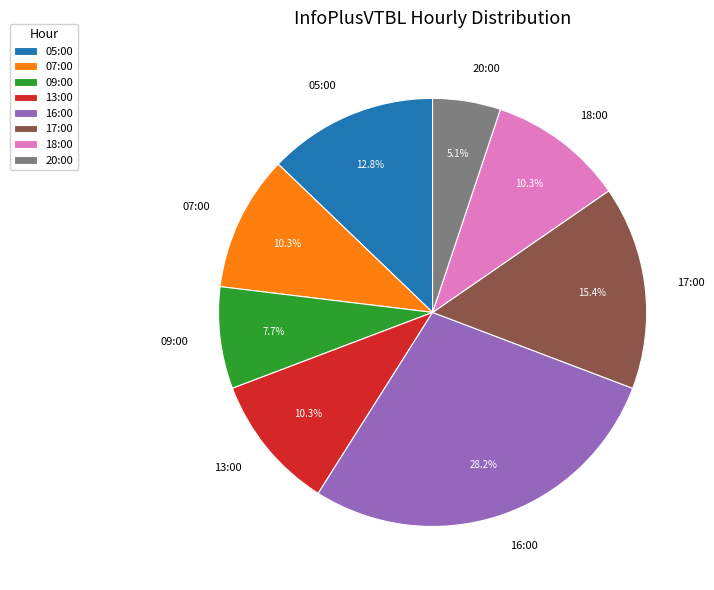

Does any single category account for the majority?

No